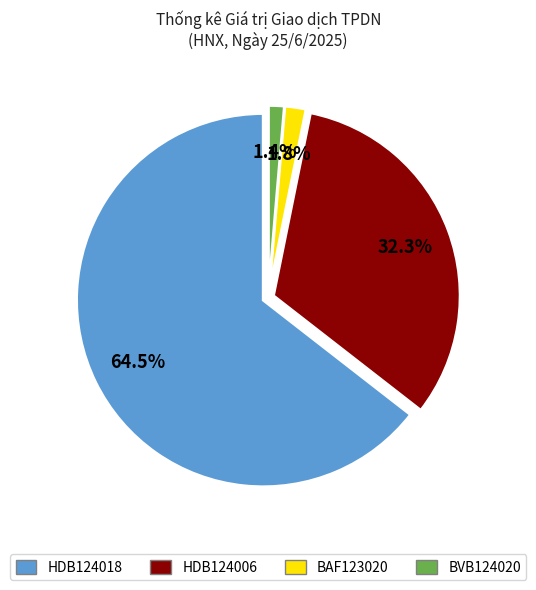

Is the sum of HDB124018 and BVB124020 greater than half?

Yes